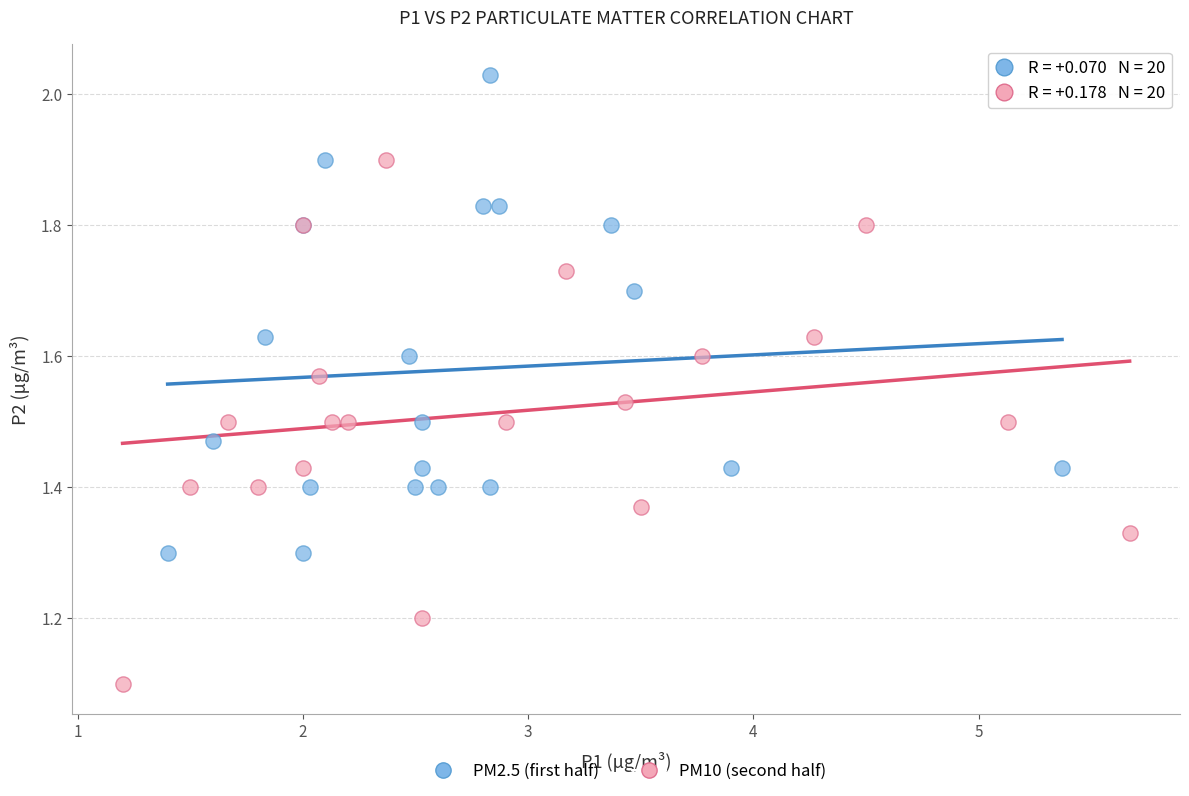

Which series has the widest spread of Y values?

PM10 (second half)